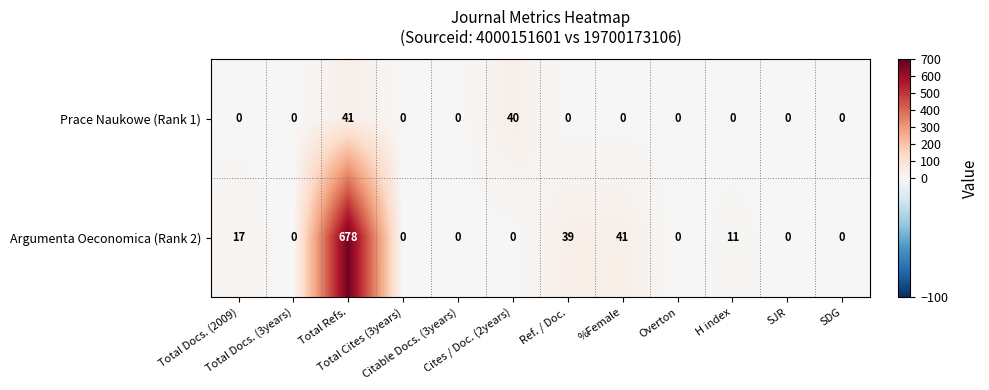

What is the sum of all Argumenta Oeconomica (Rank 2) values?

786